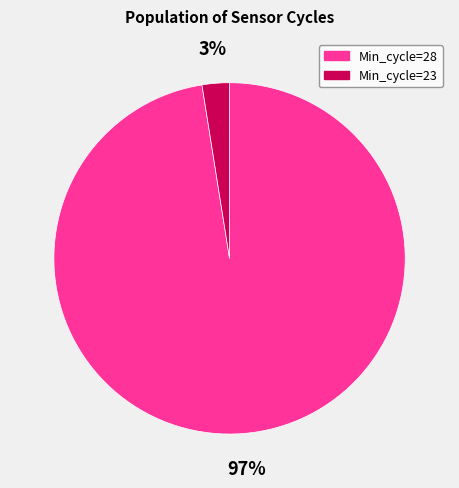

Is there any slice that represents more than half of the pie?

Yes